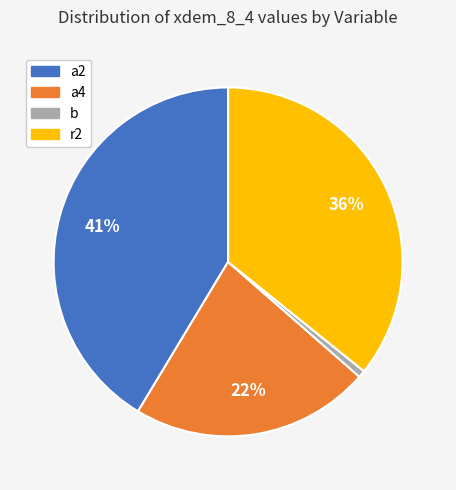

Does b account for over 50% of the chart?

No